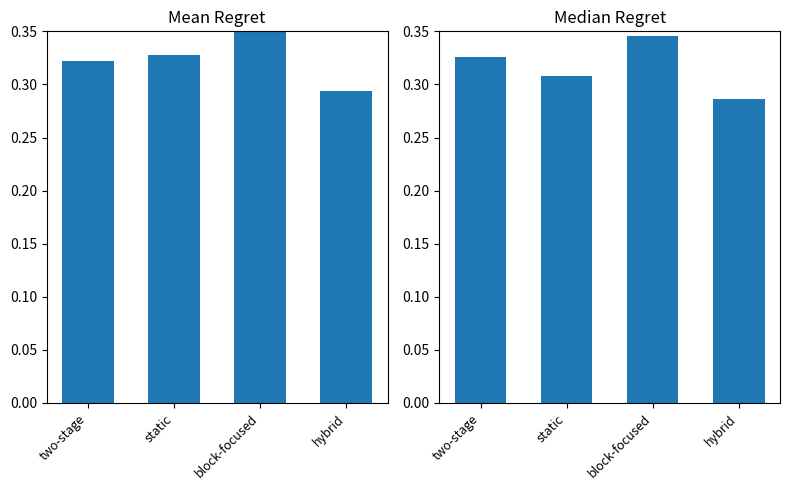

True or false: Median Regret has a value of 0.5 at static.

False